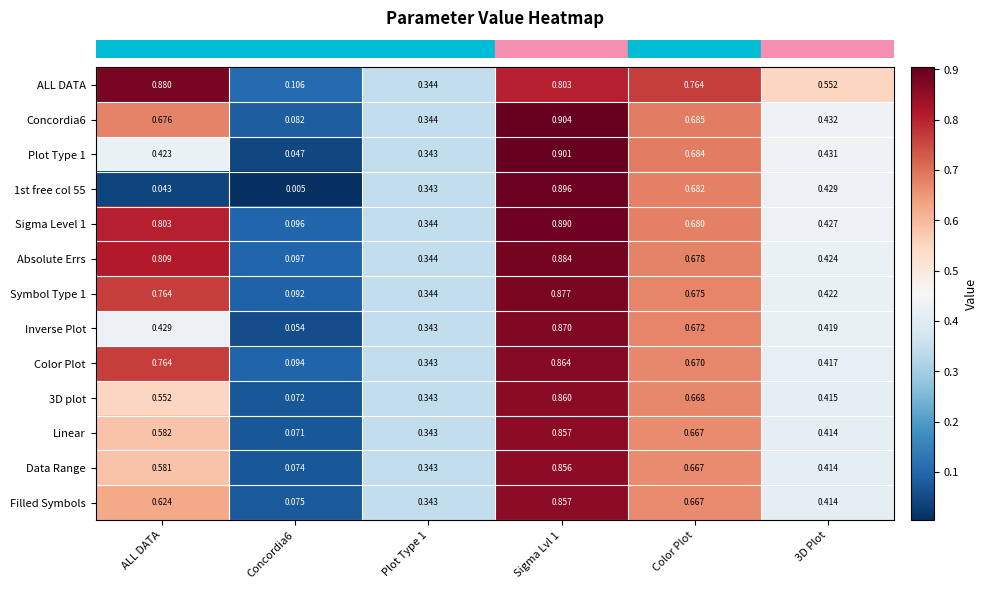

Which series has the largest total across all categories?

ALL DATA